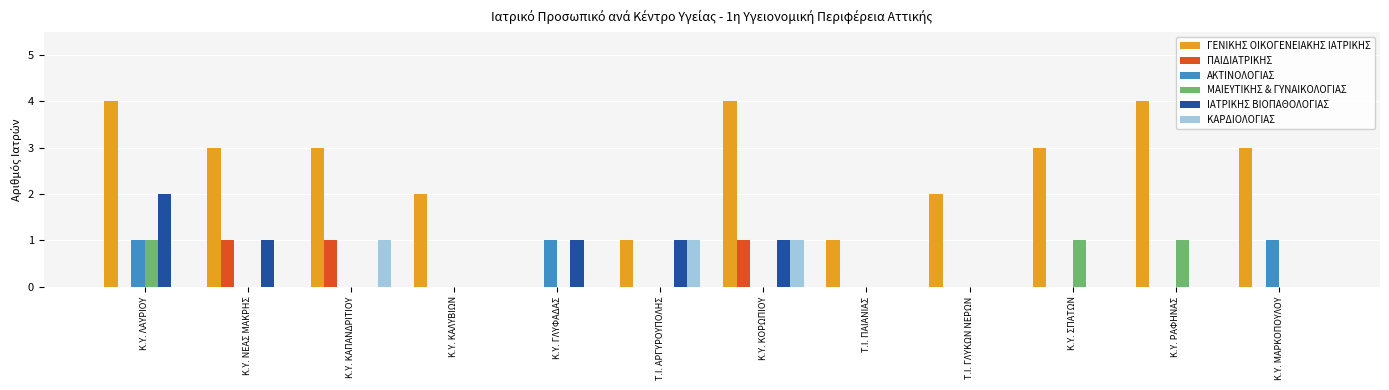

What is the sum of all ΜΑΙΕΥΤΙΚΗΣ & ΓΥΝΑΙΚΟΛΟΓΙΑΣ values?

3